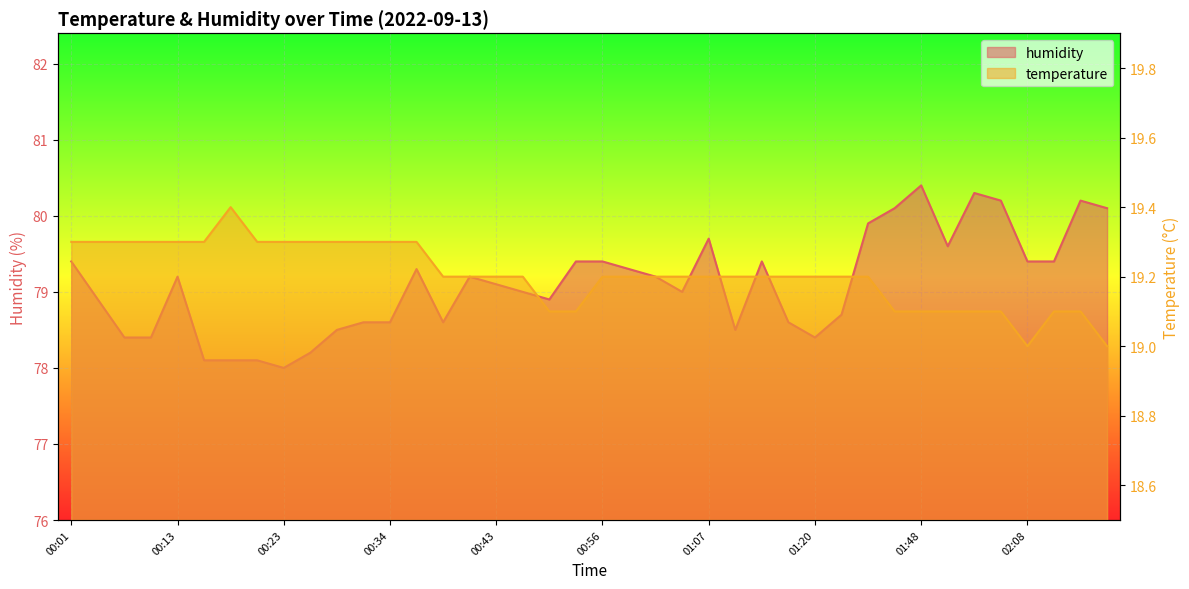

What is the sum of all humidity values?

3163.8